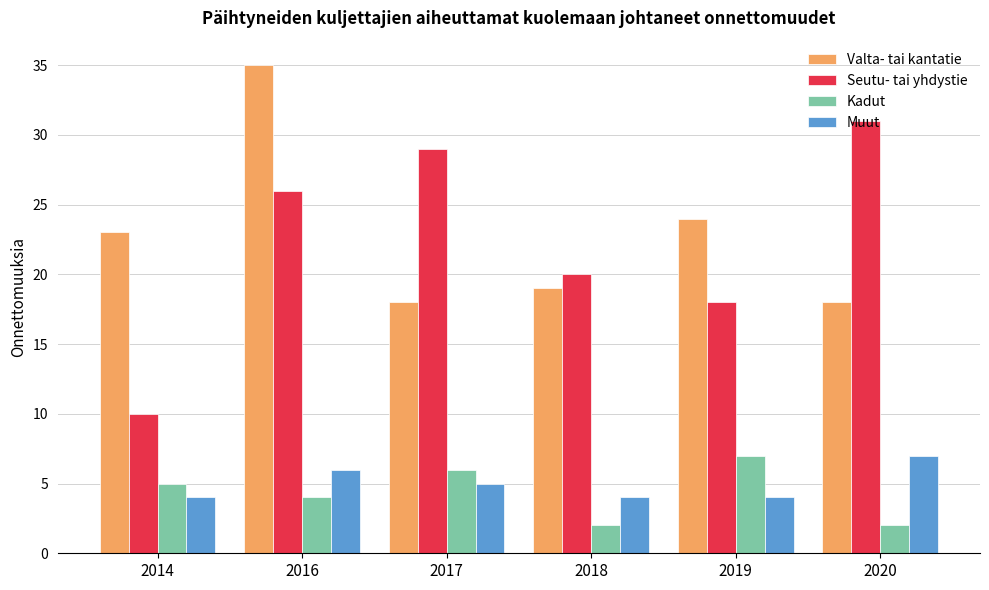

Is it true that Muut equals 6 at 2016?

True